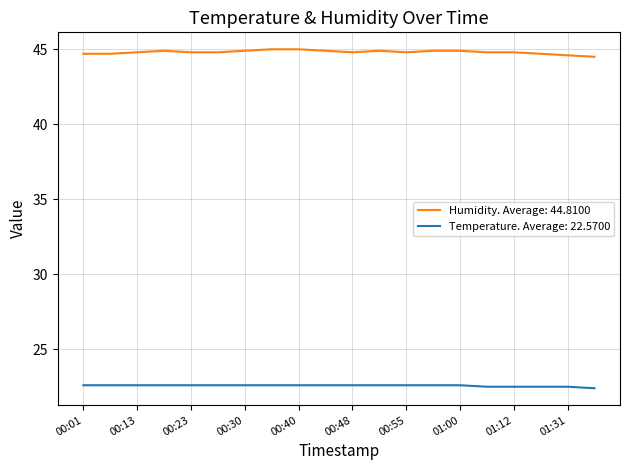

Which series has the widest spread of values?

Humidity. Average: 44.8100